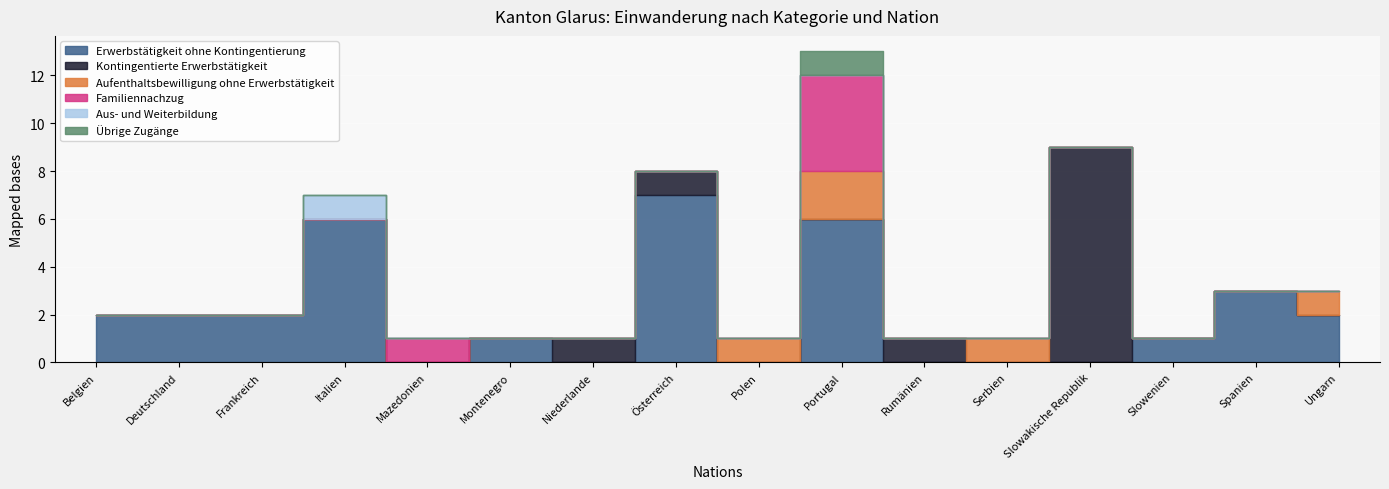

What are all the series names shown in the legend?

Erwerbstätigkeit ohne Kontingentierung, Kontingentierte Erwerbstätigkeit, Aufenthaltsbewilligung ohne Erwerbstätigkeit, Familiennachzug, Aus- und Weiterbildung, Übrige Zugänge